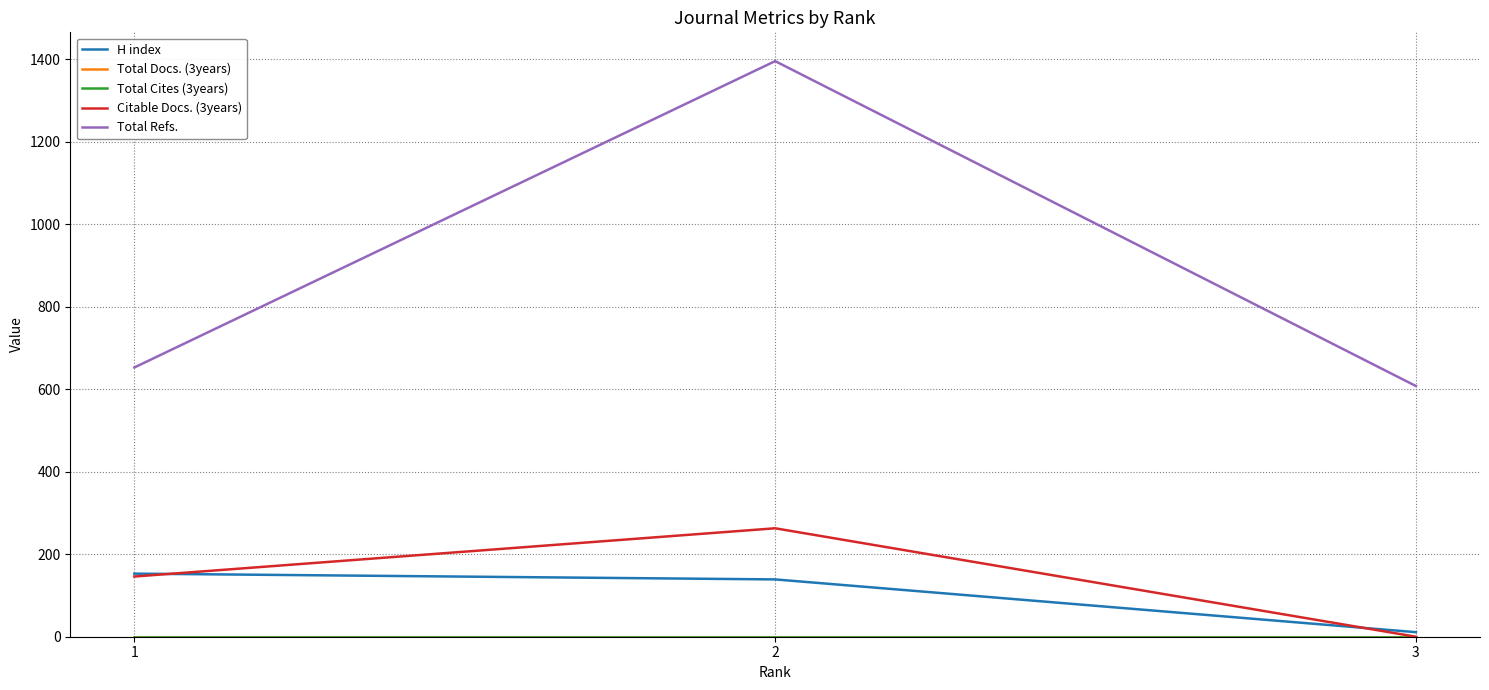

The value of Citable Docs. (3years) at 1 is 68. True or false?

False